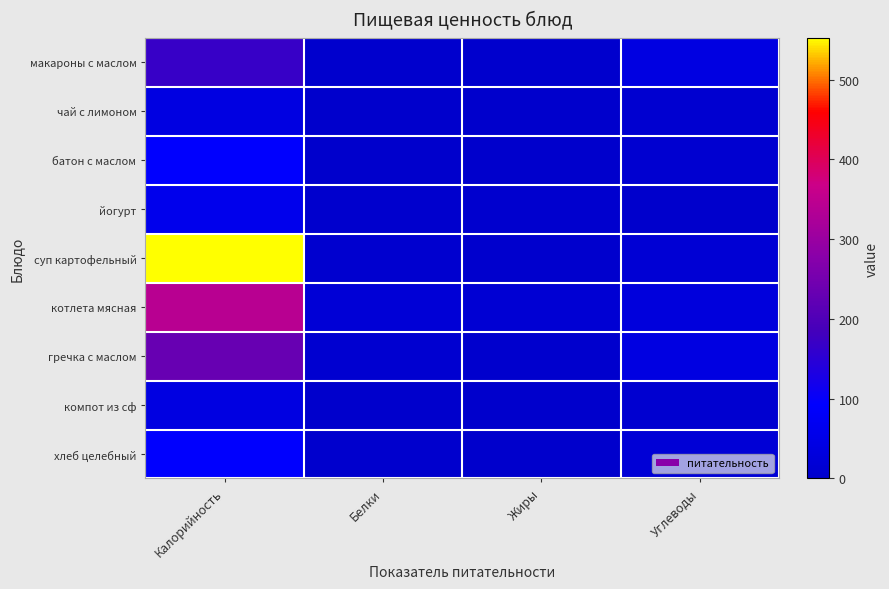

Reading right to left, extract all data points from this chart.

макароны с маслом: Углеводы=39.8	Жиры=4.1	Белки=3.9	Калорийность=167.0
чай с лимоном: Углеводы=9.5	Жиры=0.0	Белки=0.0	Калорийность=40.0
батон с маслом: Углеводы=8.8	Жиры=0.1	Белки=1.1	Калорийность=93.5
йогурт: Углеводы=0.1	Жиры=5.0	Белки=4.0	Калорийность=59.1
суп картофельный: Углеводы=17.2	Жиры=3.2	Белки=7.5	Калорийность=552.2
котлета мясная: Углеводы=31.6	Жиры=15.1	Белки=20.5	Калорийность=341.4
гречка с маслом: Углеводы=39.8	Жиры=4.0	Белки=8.9	Калорийность=231.9
компот из сф: Углеводы=9.5	Жиры=0.0	Белки=0.5	Калорийность=40.0
хлеб целебный: Углеводы=19.8	Жиры=0.4	Белки=2.2	Калорийность=92.0